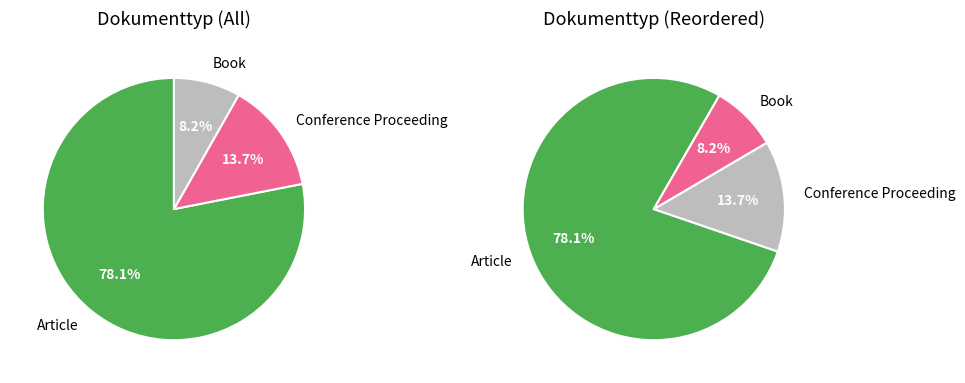

Approximately how many times larger is the value at Article compared to Conference Proceeding?

5.7